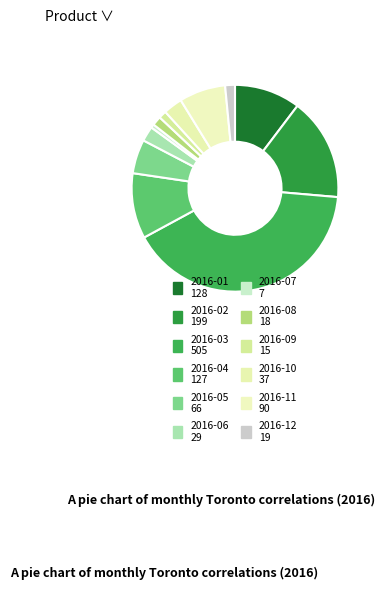

To the nearest percent, what percentage of the pie is 2016-06?

2%